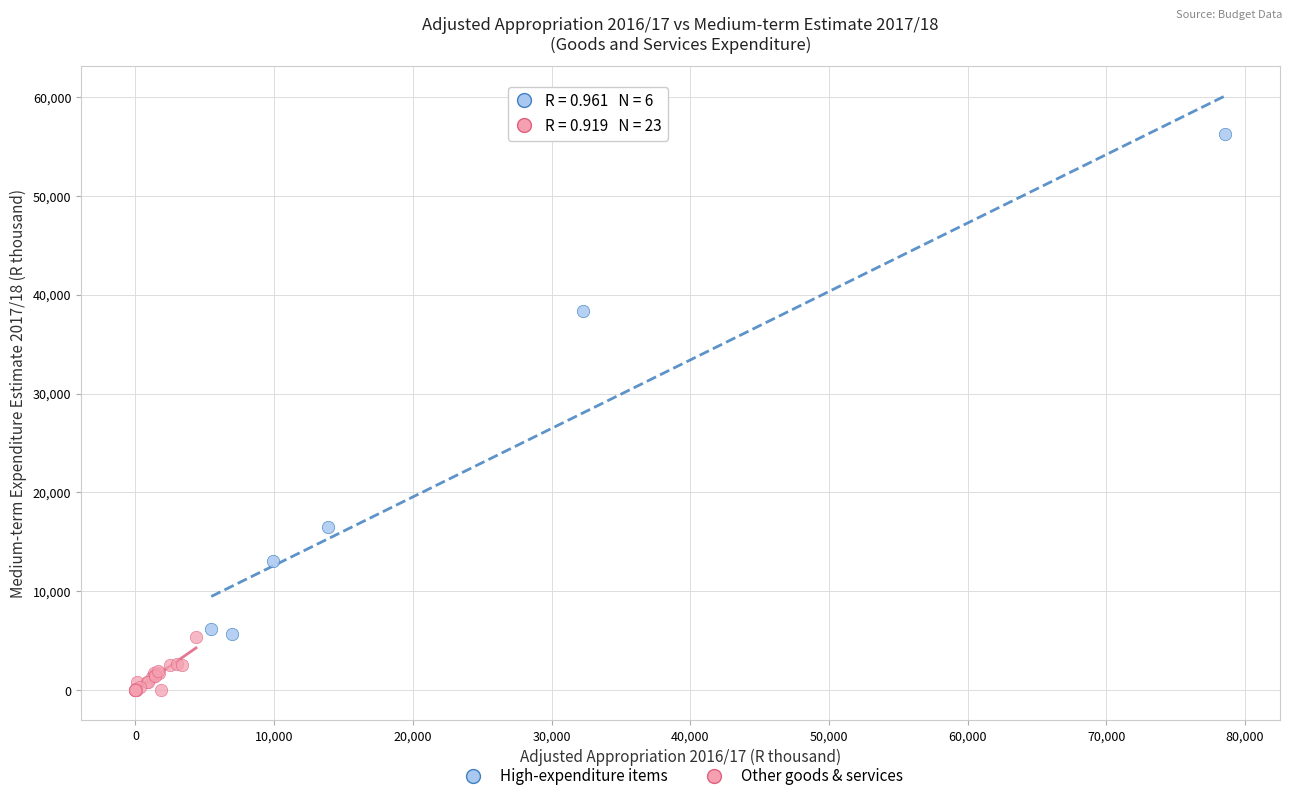

Which series has the largest Y range (max minus min)?

High-expenditure items